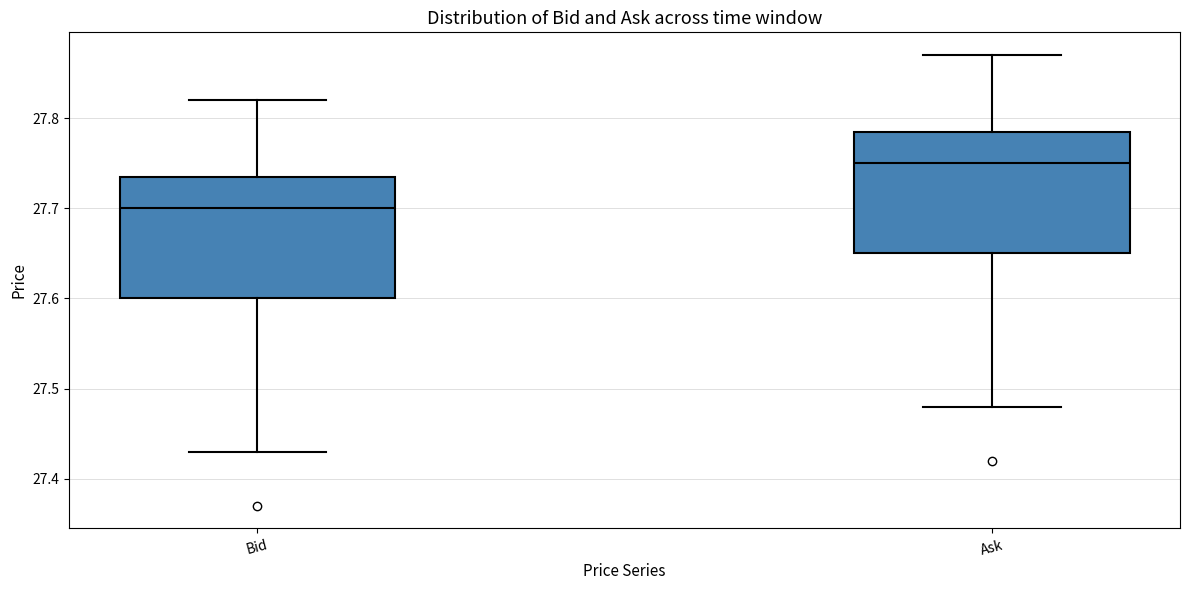

Where is the lower edge of the box for Ask on the y-axis? The values are not printed on the chart, so give them approximately, as read against the axis.

27.65